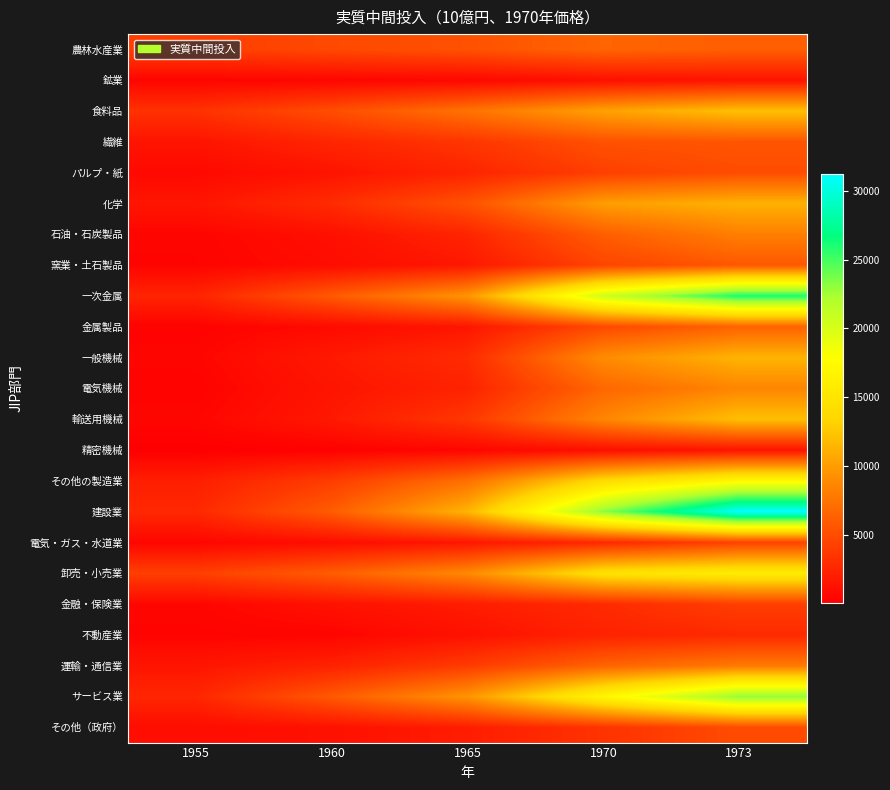

List the series in order of their peak value, lowest first.

鉱業, 精密機械, 不動産業, 金融・保険業, 電気・ガス・水道業, その他（政府）, パルプ・紙, 繊維, 窯業・土石製品, 金属製品, 農林水産業, 運輸・通信業, 石油・石炭製品, 電気機械, 化学, 一般機械, 輸送用機械, 食料品, 卸売・小売業, その他の製造業, サービス業, 一次金属, 建設業